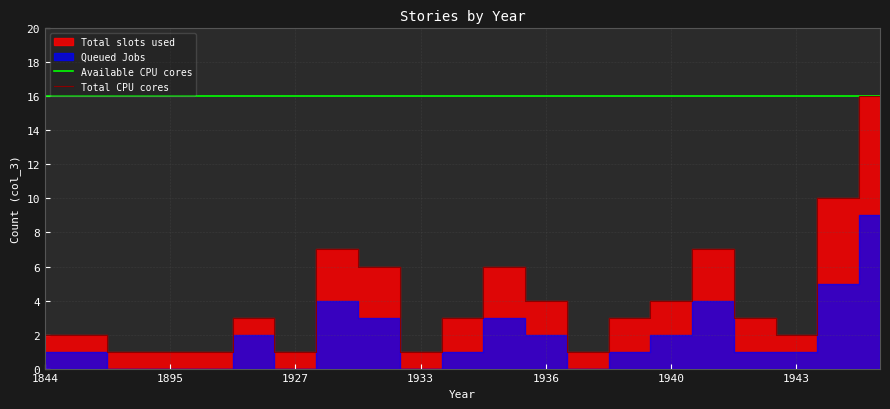

What is the sum of all values?

84